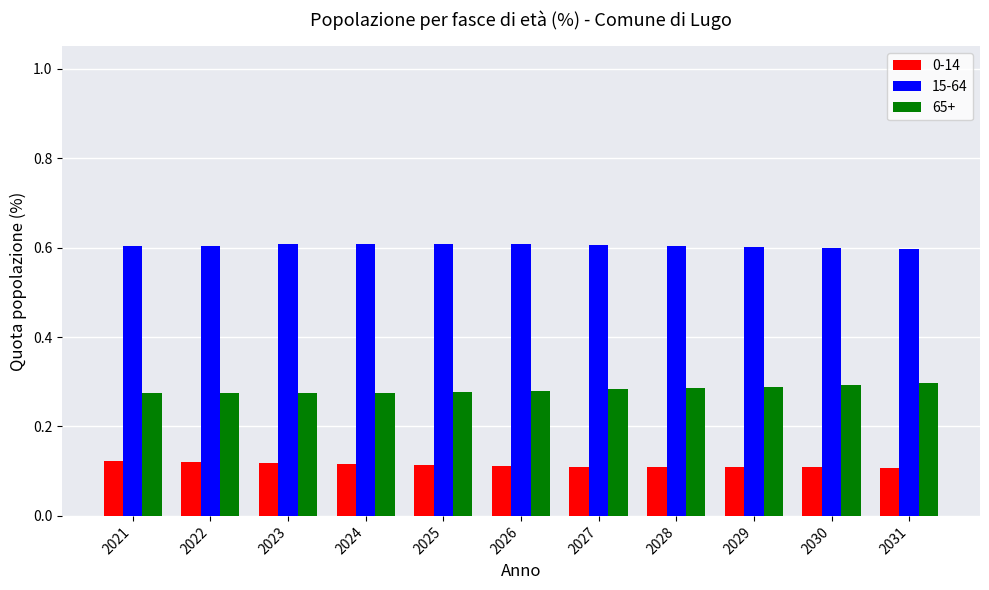

Rank the series by their average value, from lowest to highest.

0-14, 65+, 15-64